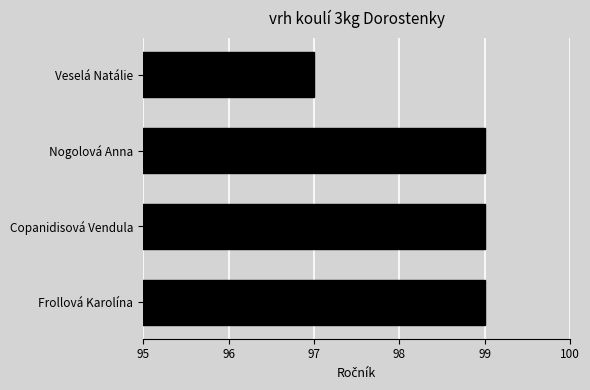

What value does the data have at Copanidisová Vendula?

99